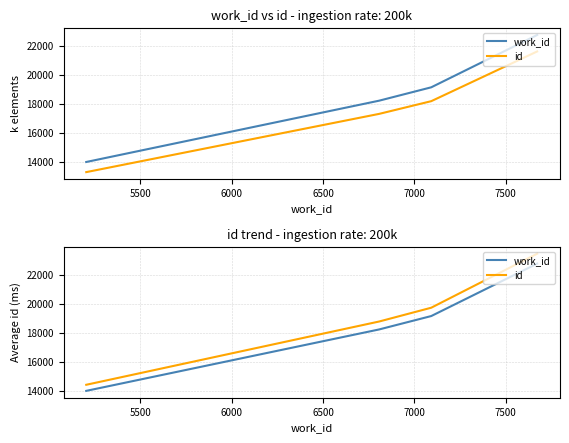

Between 6500 and 6000, which is larger?

6500